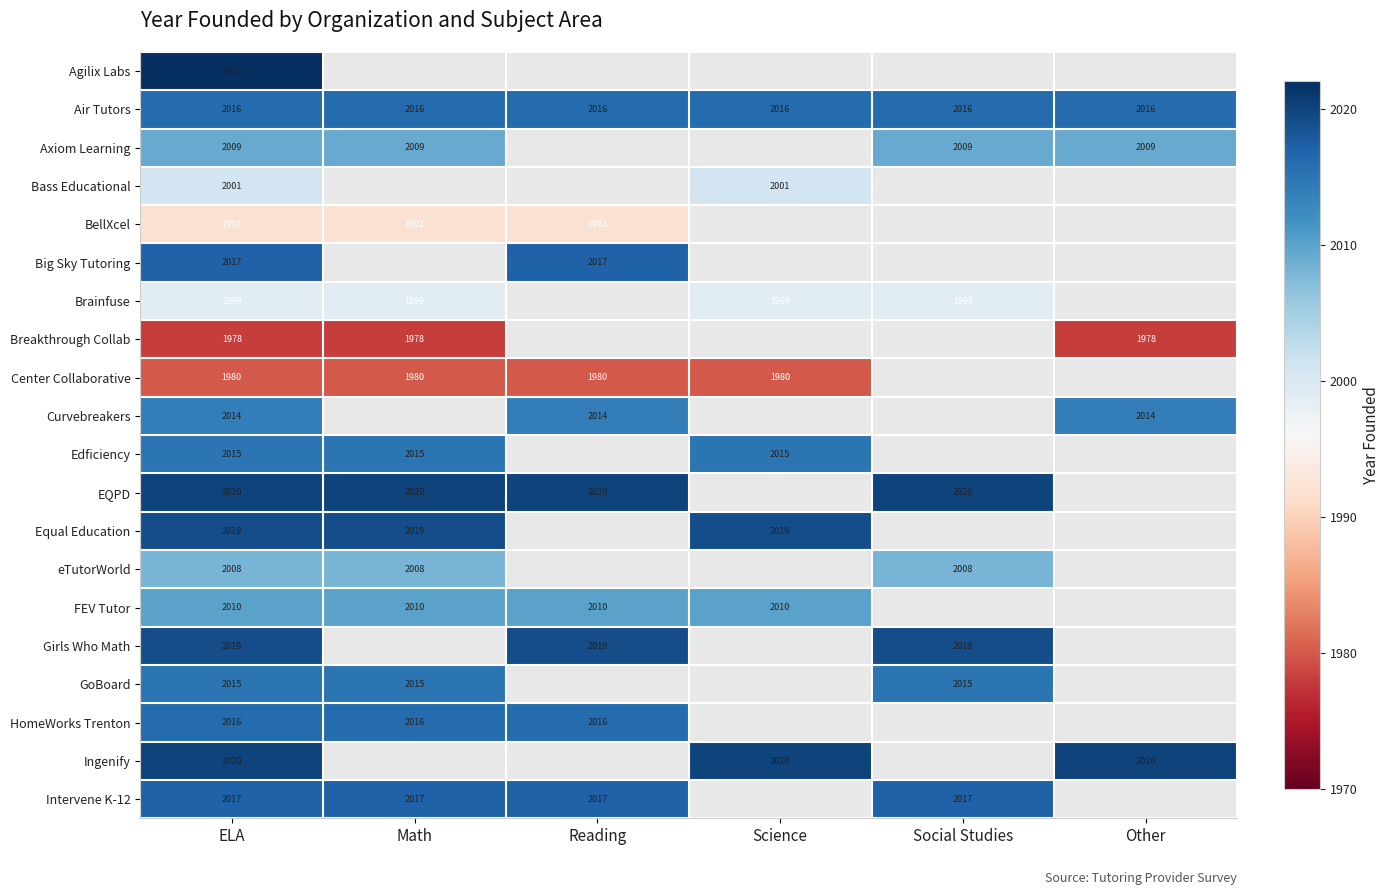

Is the value of eTutorWorld at Social Studies greater than the value of Breakthrough Collab at Other?

Yes